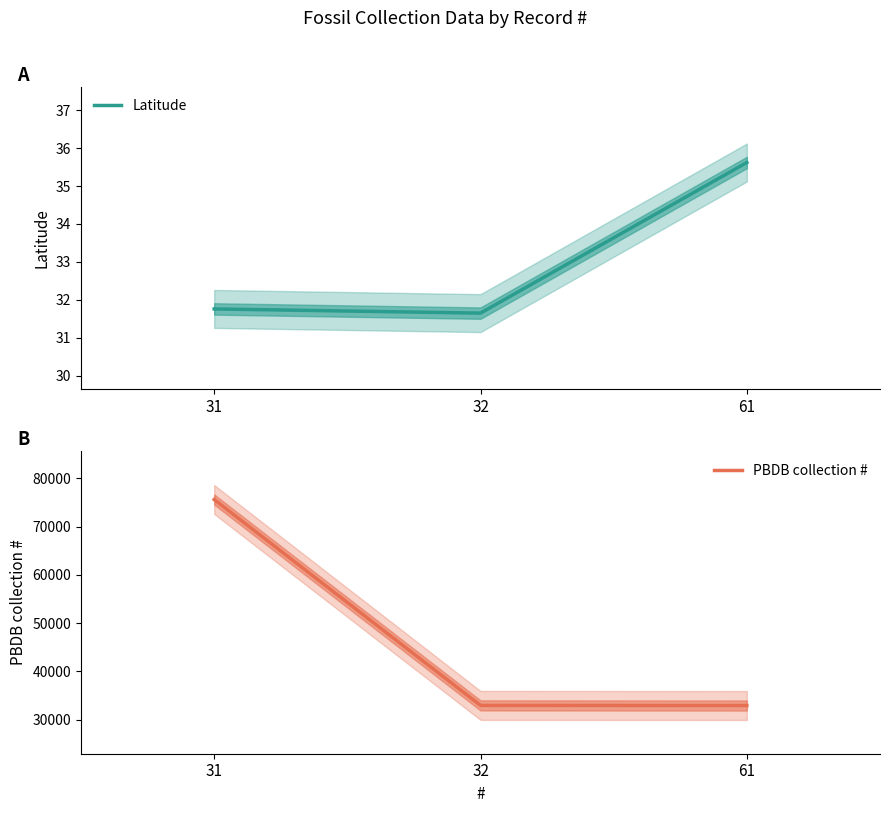

Reading left to right, transcribe all the data shown in this chart.

Latitude: 31=31.8	32=31.6	61=35.6
PBDB collection #: 31=75638.0	32=32925.0	61=32902.0